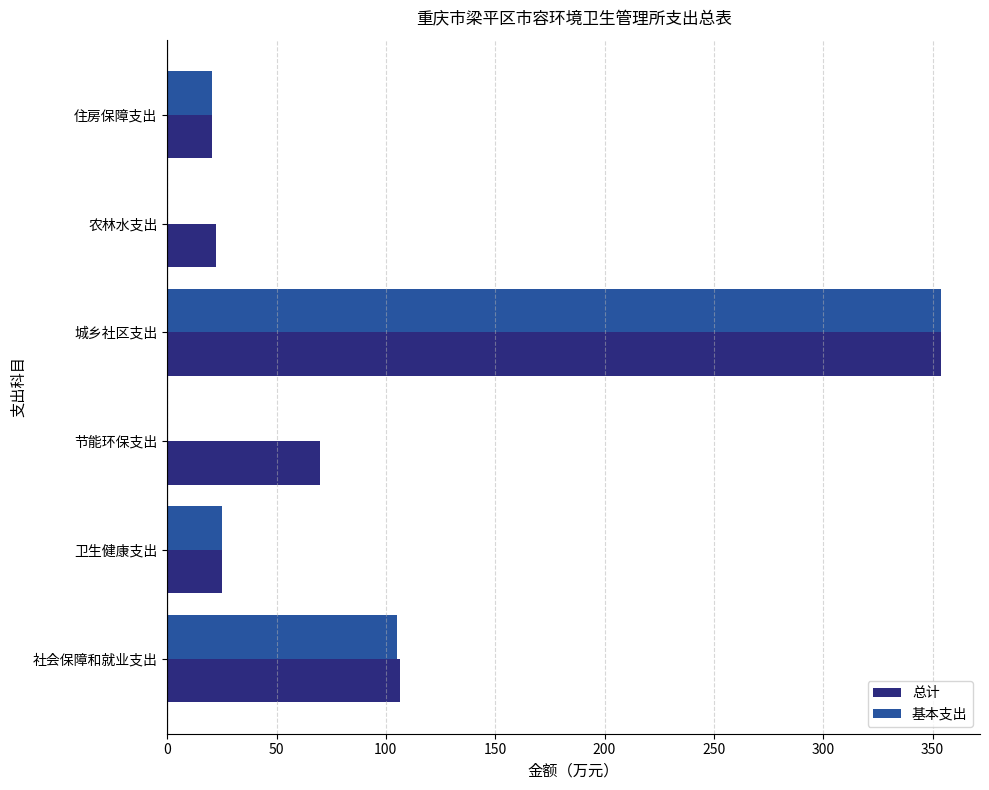

Which series has the largest range (max minus min)?

基本支出